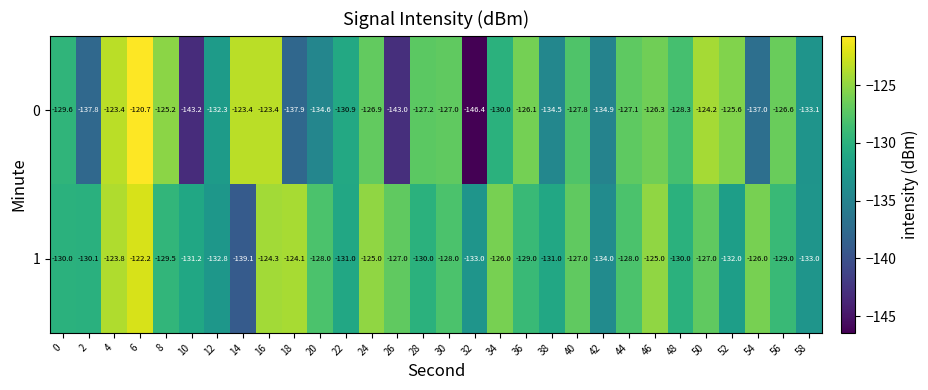

Which series has the largest range (max minus min)?

0